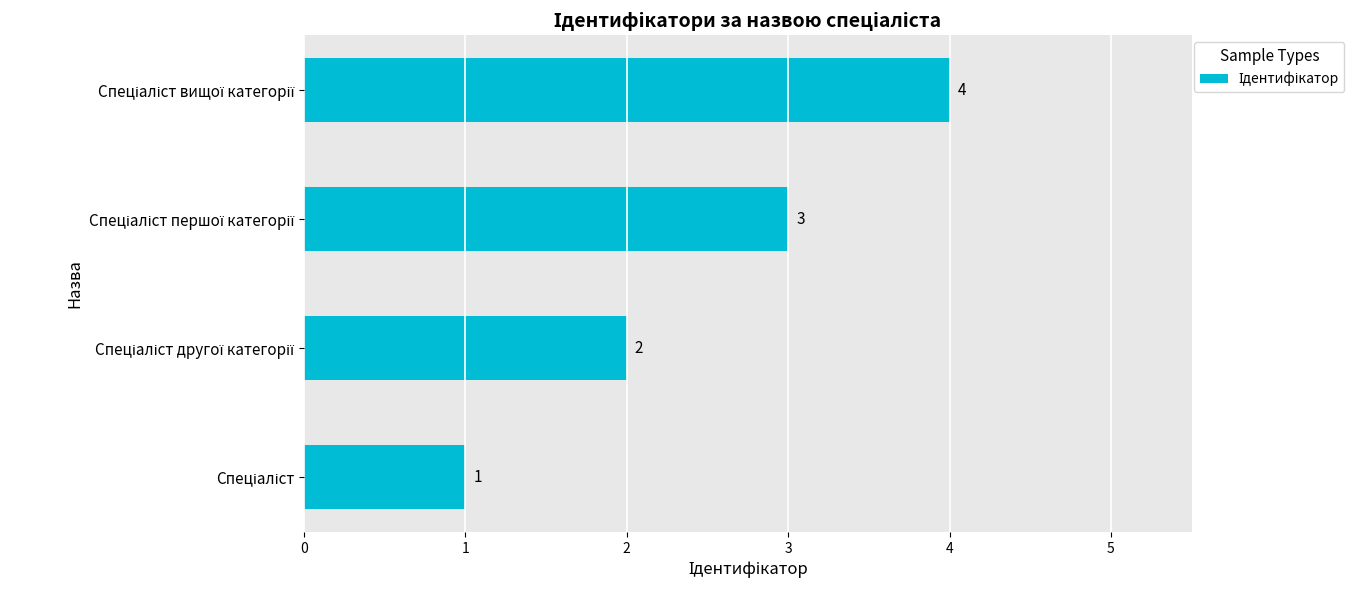

What is the greatest value displayed?

4